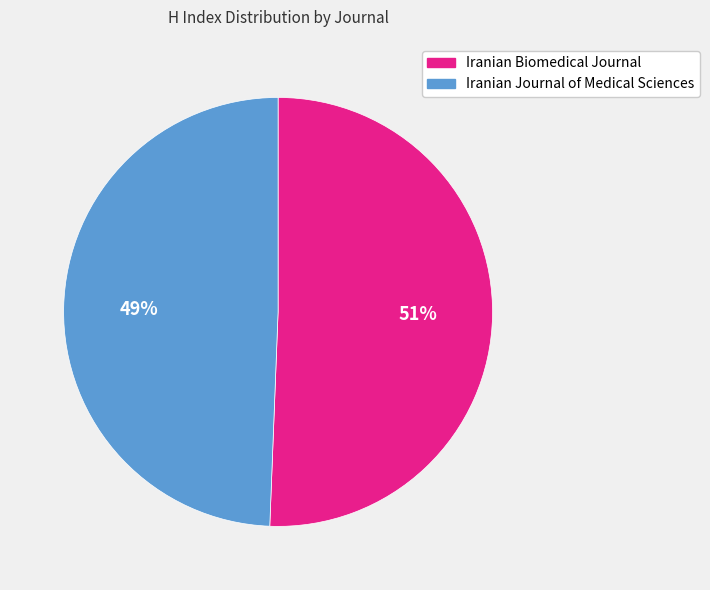

Rank the categories by value from highest to lowest.

Iranian Biomedical Journal, Iranian Journal of Medical Sciences